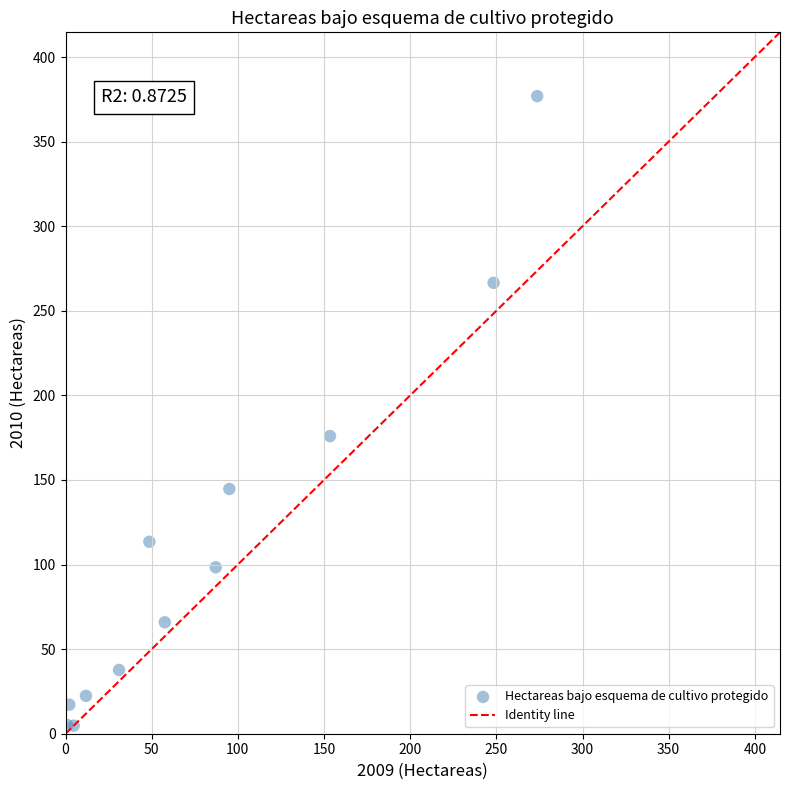

What Y value in the scatter plot is closest to 190?

175.9